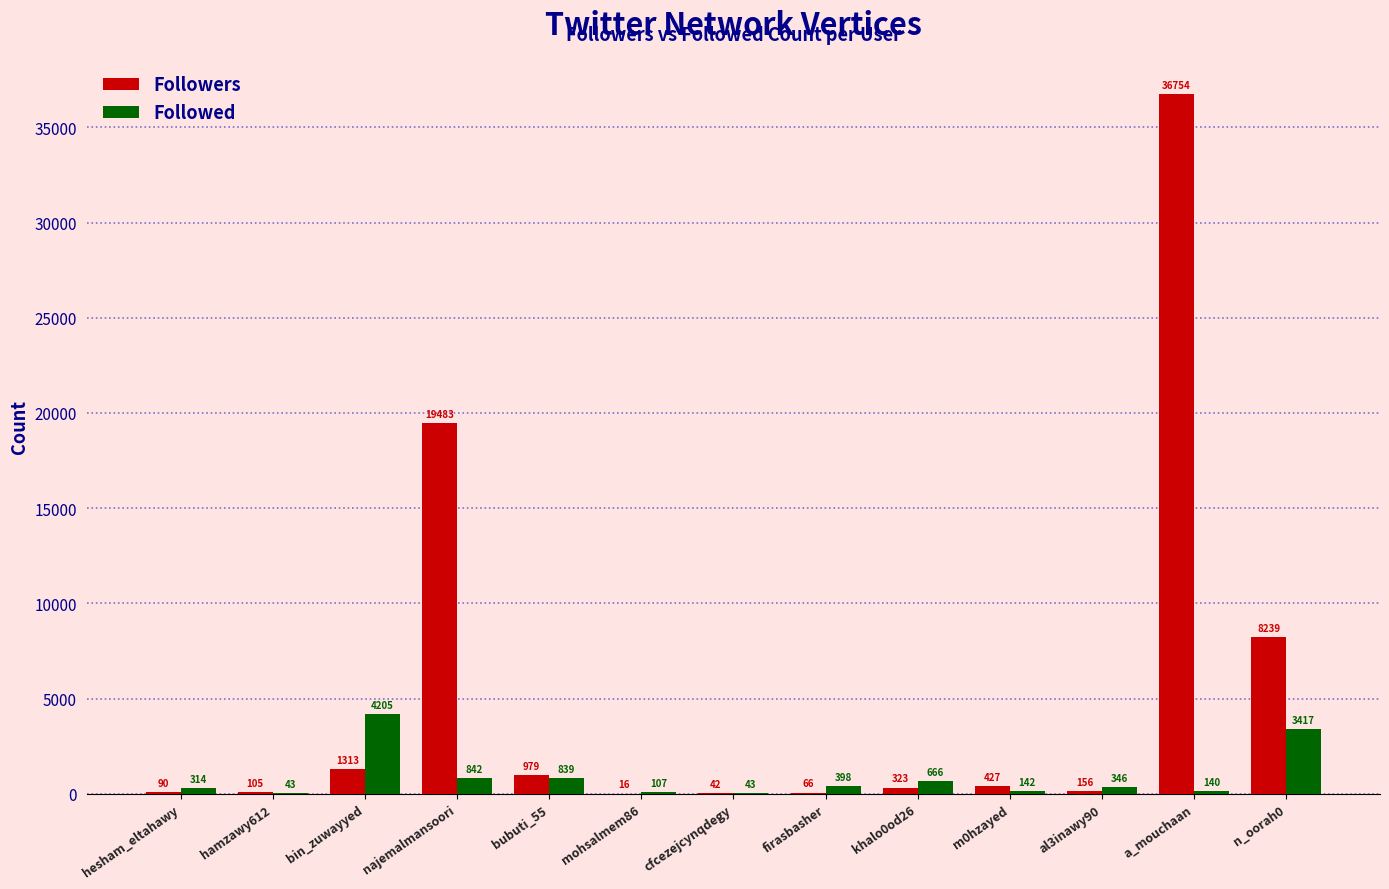

Which series has the largest total across all categories?

Followers